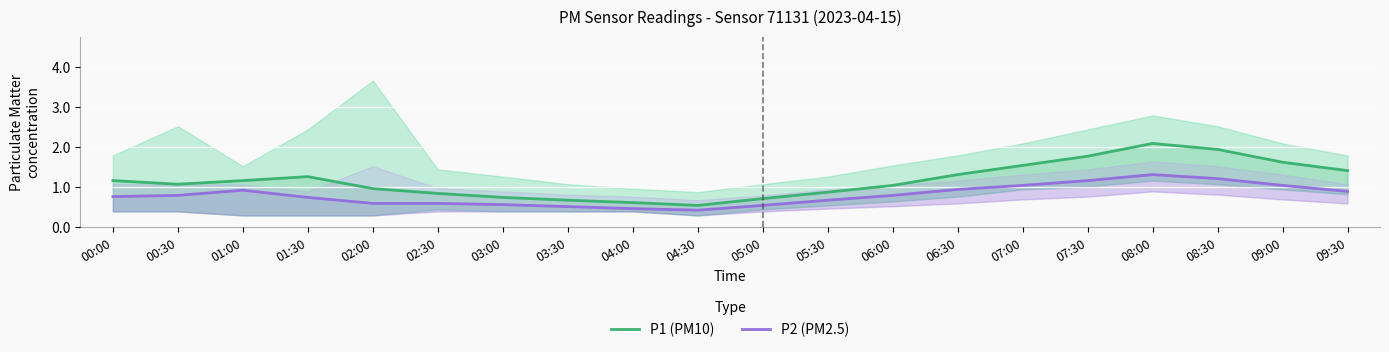

True or false: P2 (PM2.5) and P1 (PM10) intersect in this chart.

False